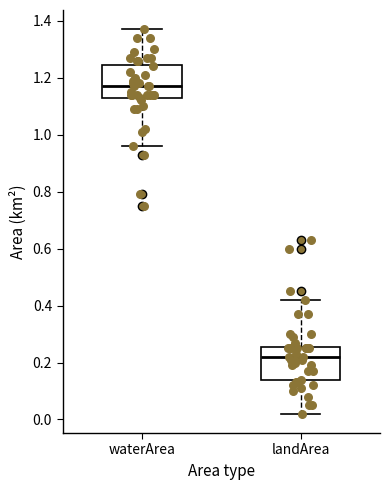

Reading left to right, read every box against the y-axis: the position of its median line, the range the box covers, and the ends of its whiskers. The values are not printed on the chart, so give them approximately, as read against the axis.

waterArea: median 1.18, box 1.12 to 1.24, whiskers 0.96 to 1.38
landArea: median 0.22, box 0.14 to 0.26, whiskers 0.02 to 0.42